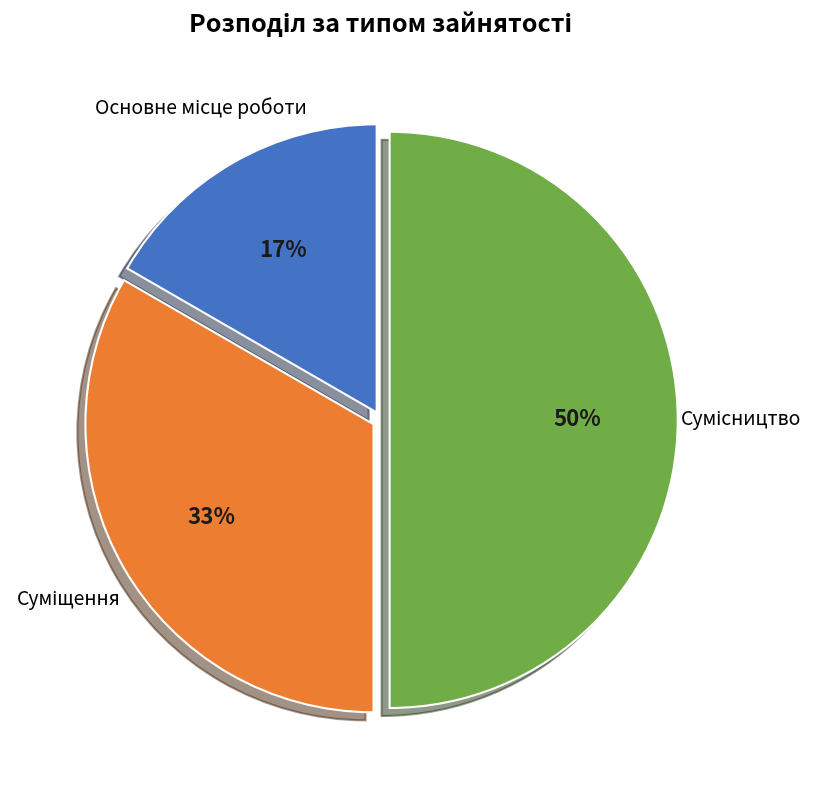

How many segments does this pie chart have?

3